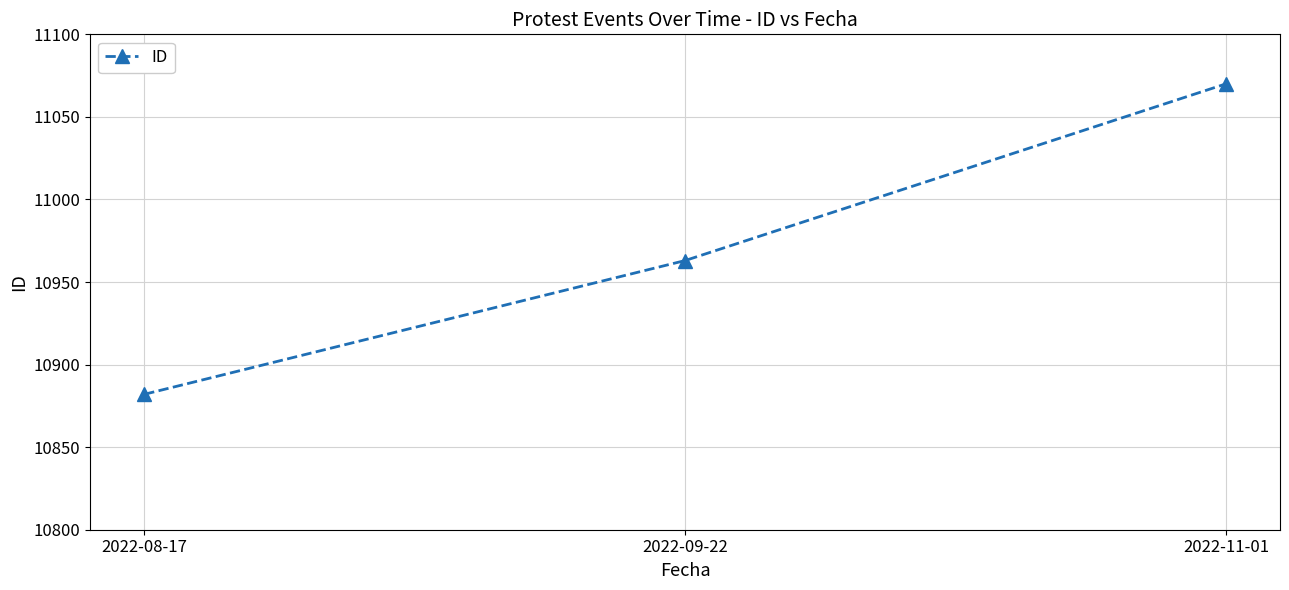

Which has a higher value, 2022-09-22 or 2022-08-17?

2022-09-22